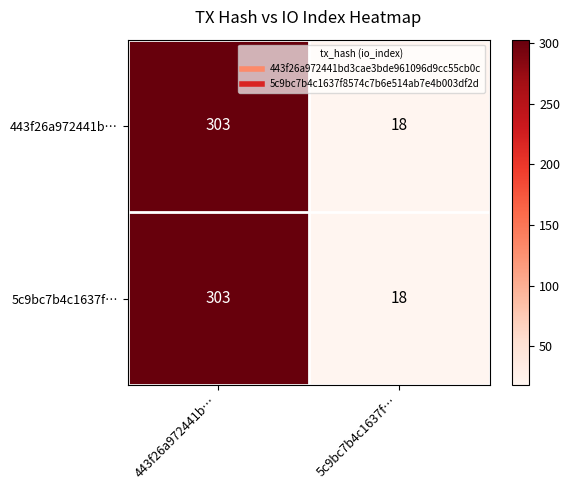

What is the maximum value shown in the chart?

303